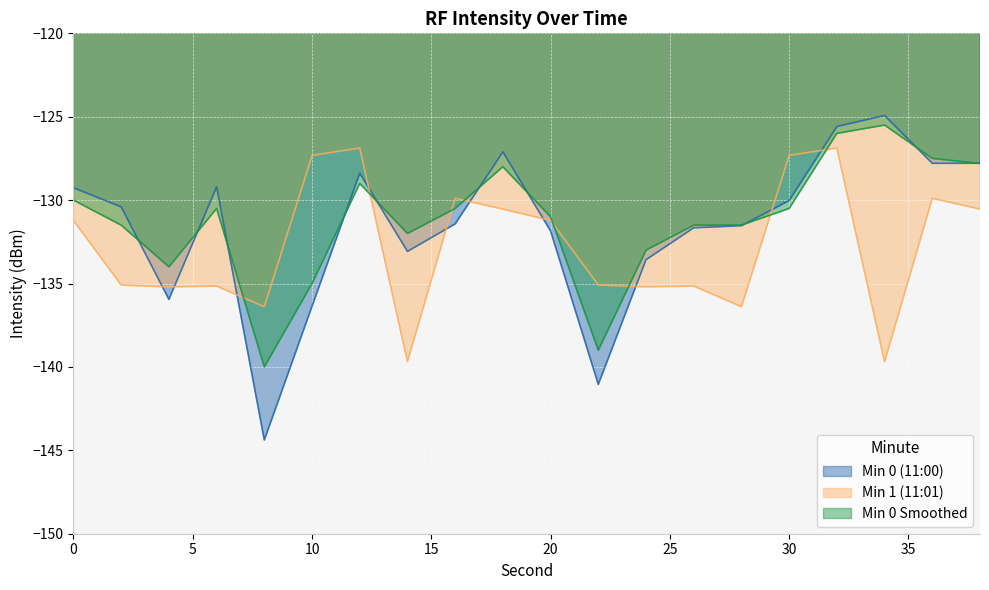

What is the value of the Min 0 Smoothed point at the 1st from the left?

-130.0